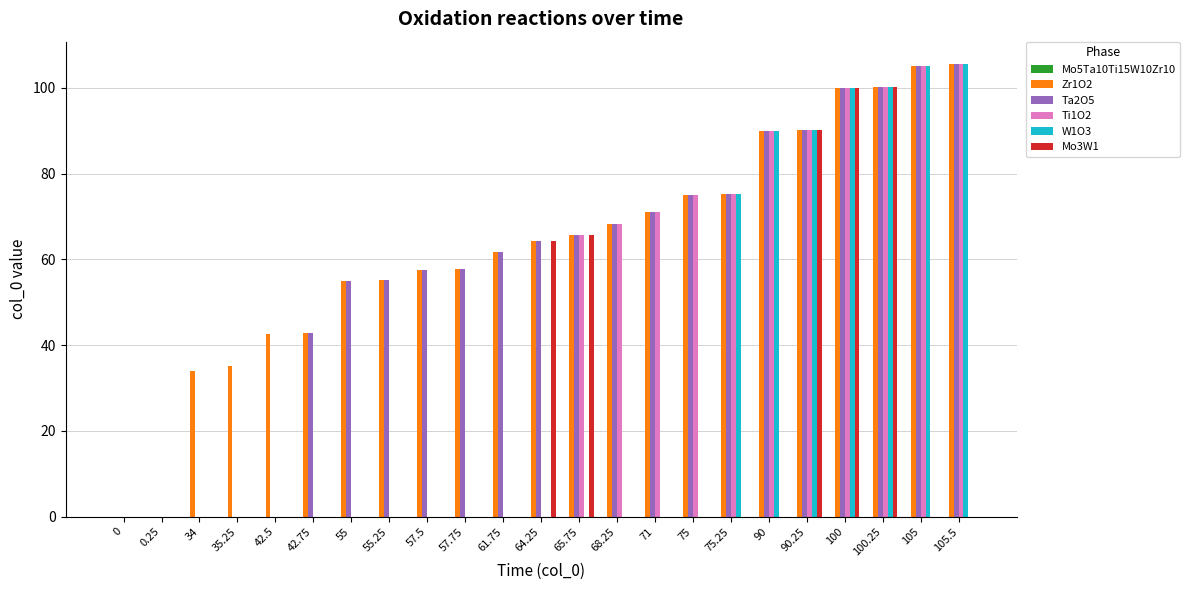

The value of Zr1O2 at 55 is 85.2. True or false?

False